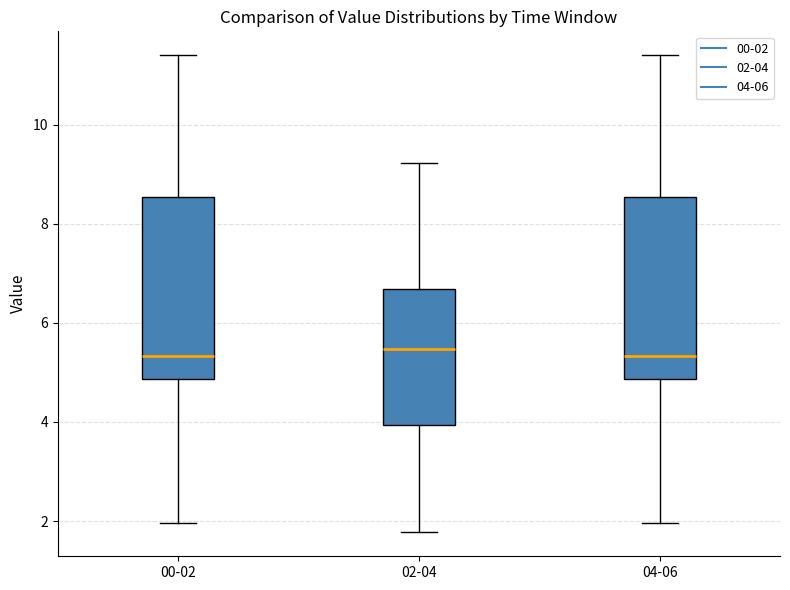

Reading left to right, transcribe this box plot: for each box, give where its median line is, the range the box spans, and where its two whiskers end, as read against the y-axis. The values are not printed on the chart, so give them approximately, as read against the axis.

00-02: median 5.4, box 4.8 to 8.6, whiskers 2.0 to 11.4
02-04: median 5.4, box 4.0 to 6.6, whiskers 1.8 to 9.2
04-06: median 5.4, box 4.8 to 8.6, whiskers 2.0 to 11.4